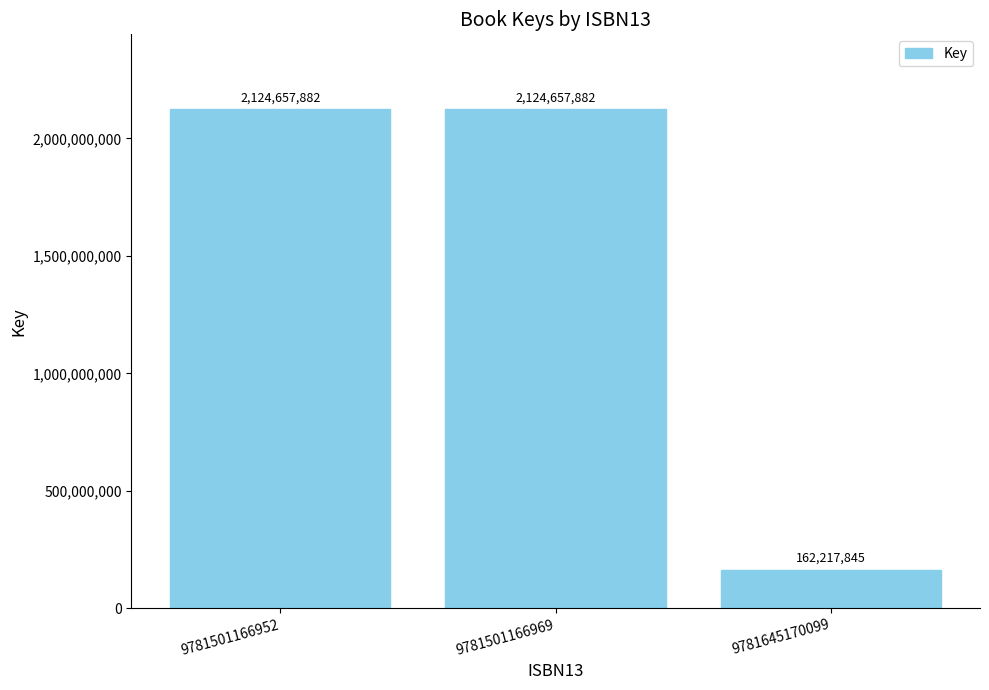

What is the value of the 1st bar from the left?

2124657882